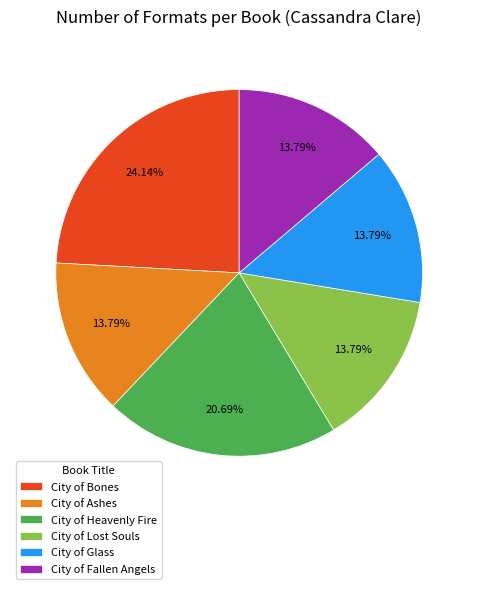

True or false: City of Lost Souls accounts for 14% of the total.

True